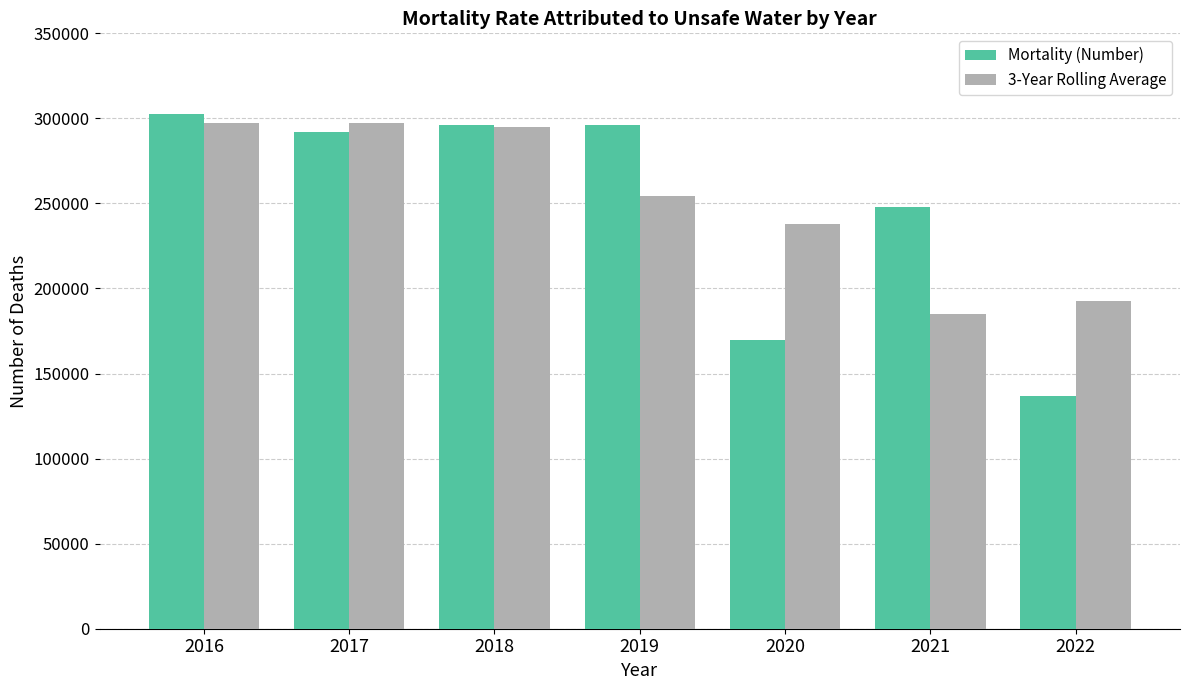

What is the approximate value of 3-Year Rolling Average at 2019, to the nearest 50?

254150